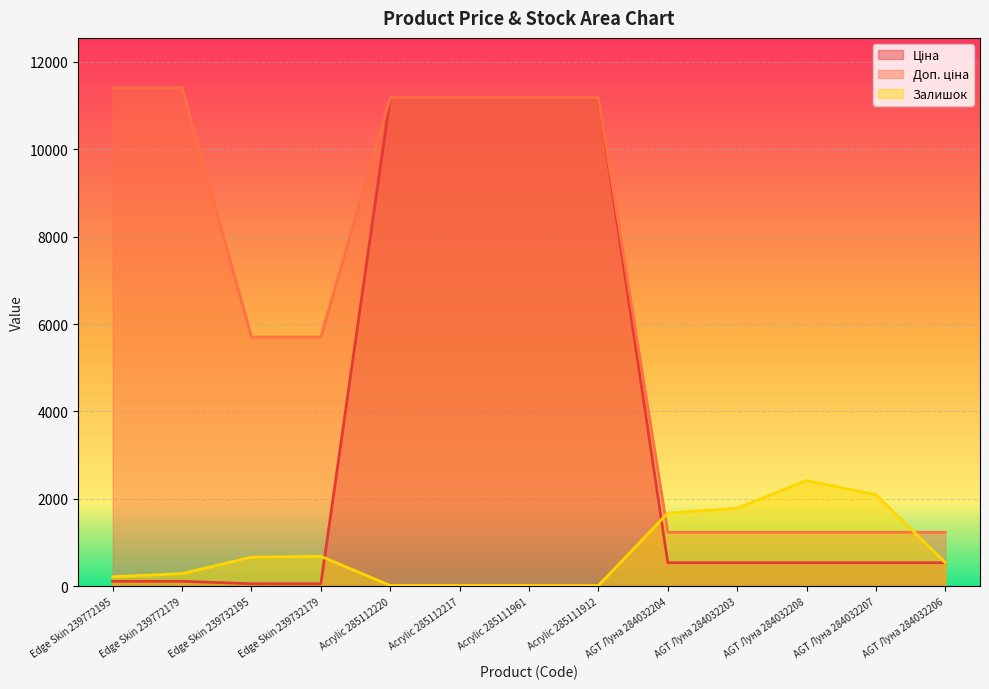

True or false: Залишок and Ціна intersect in this chart.

True